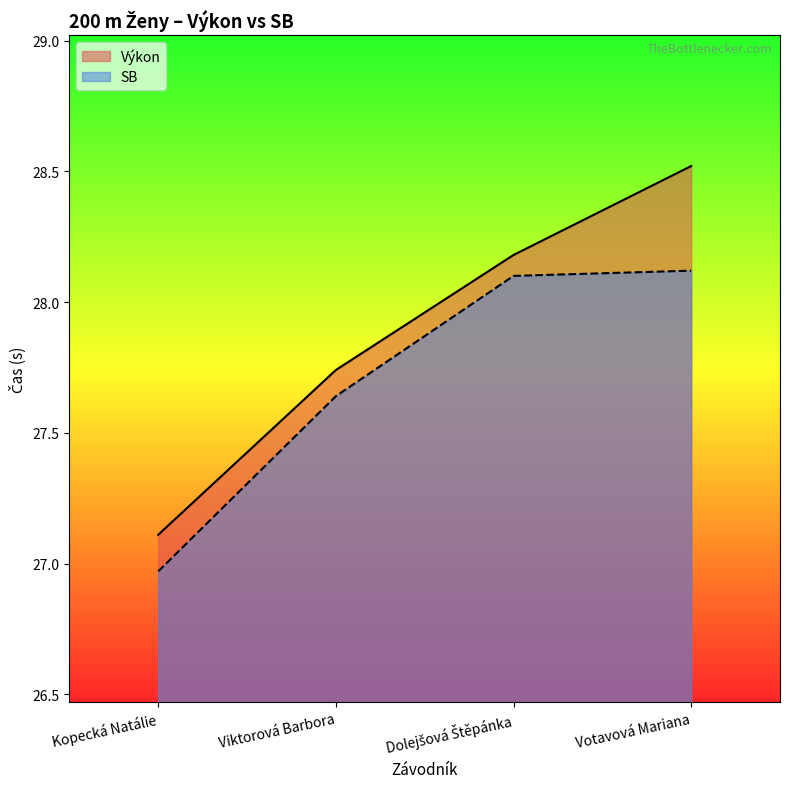

At how many categories does at least one series exceed 27?

4